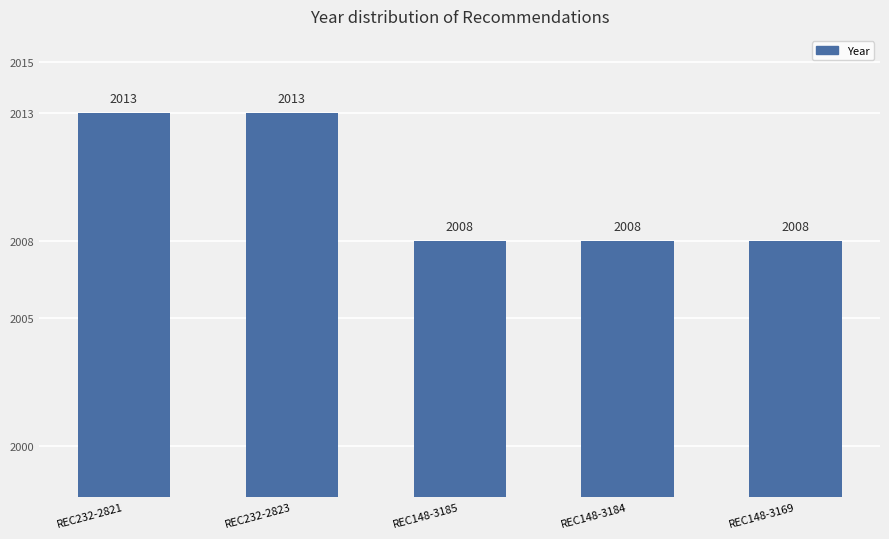

What is the difference between the maximum and second lowest values?

5